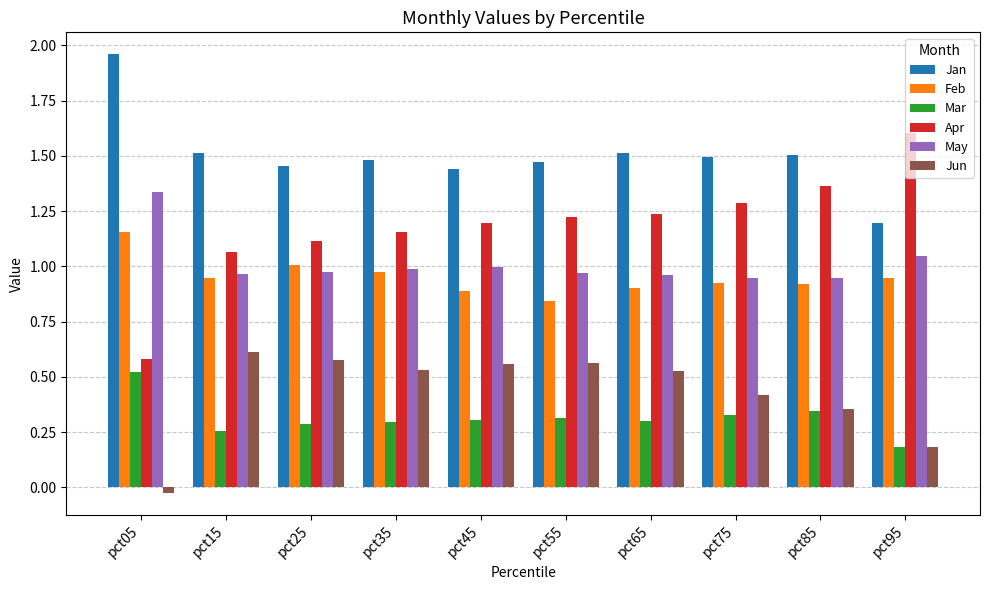

Are the bars grouped side by side (vs. stacked)?

Yes